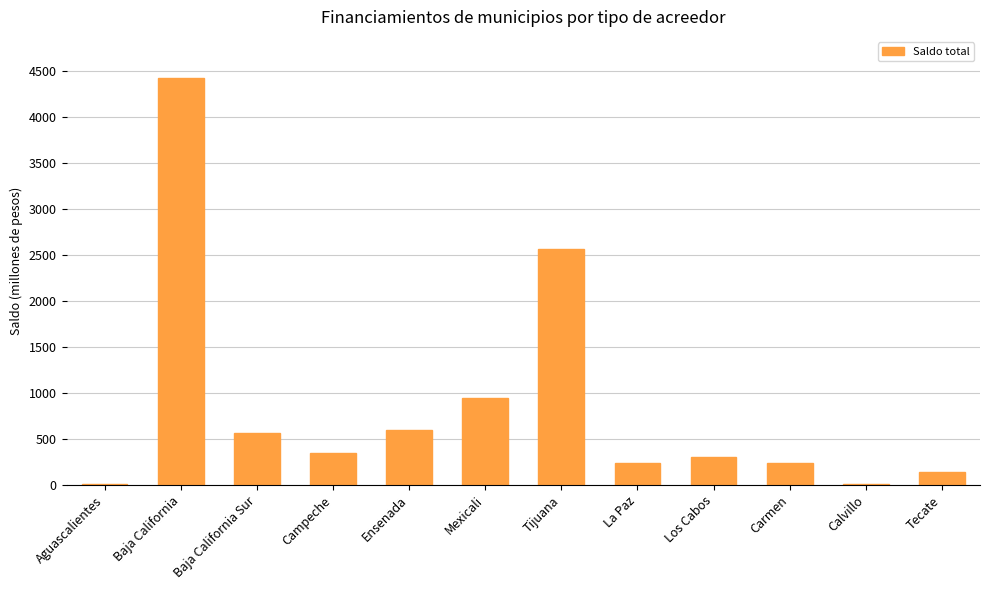

What value does the data have at Ensenada?

603.1